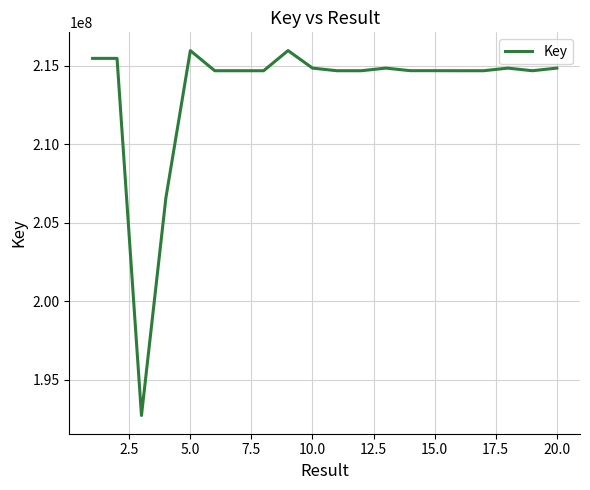

How many interior local valleys (lower than both neighbors) does the data have?

7